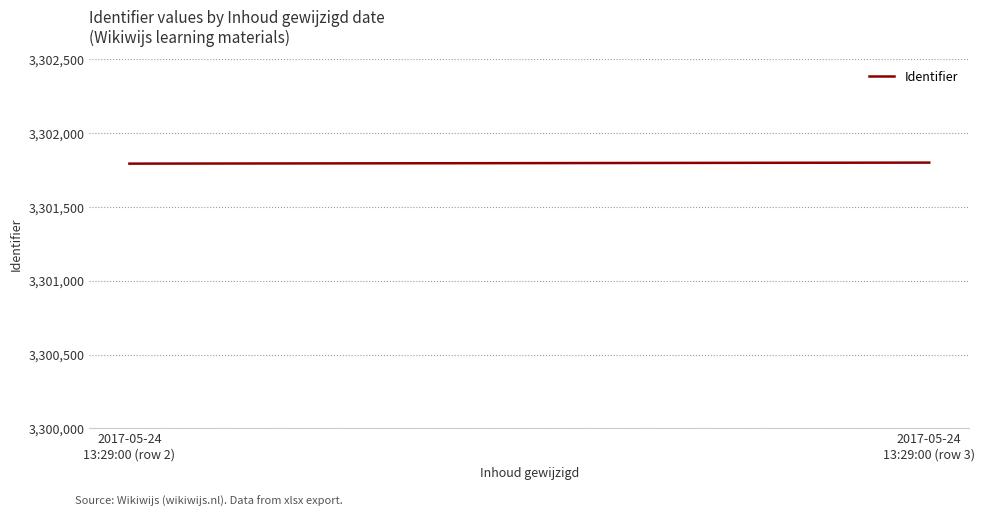

Reading left to right, list all the values displayed in this chart.

3301794	3301801